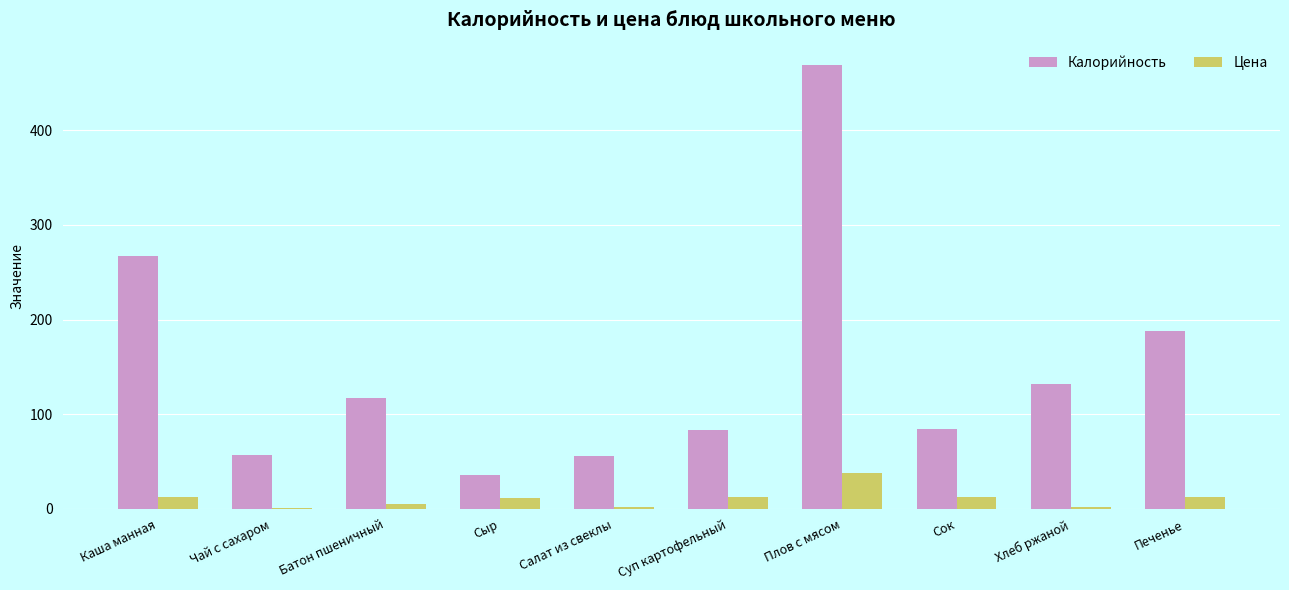

Between Чай с сахаром and Хлеб ржаной, which series saw the biggest shift?

Калорийность